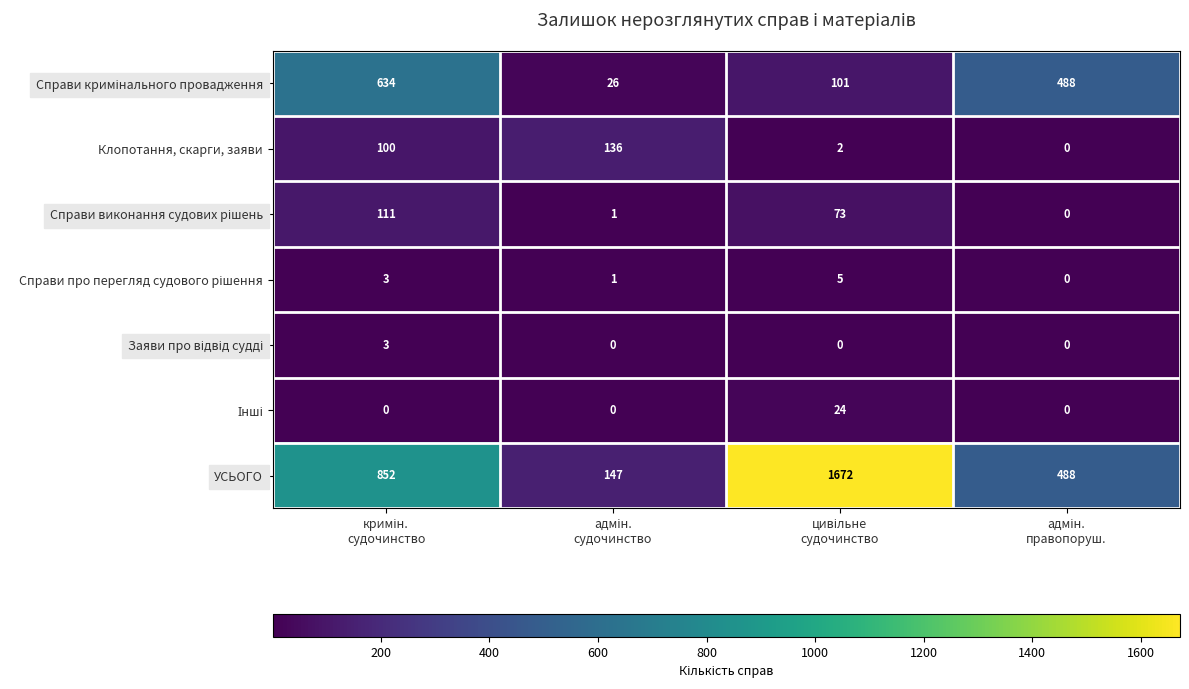

Which series has the largest range (max minus min)?

УСЬОГО